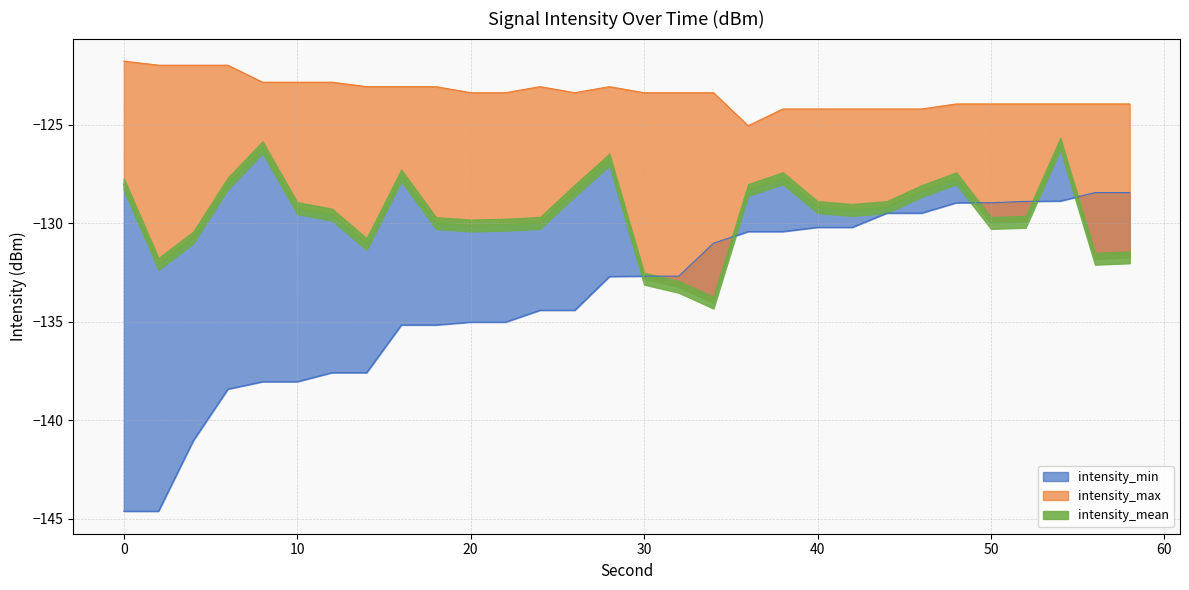

Does the chart have visible grid lines?

Yes